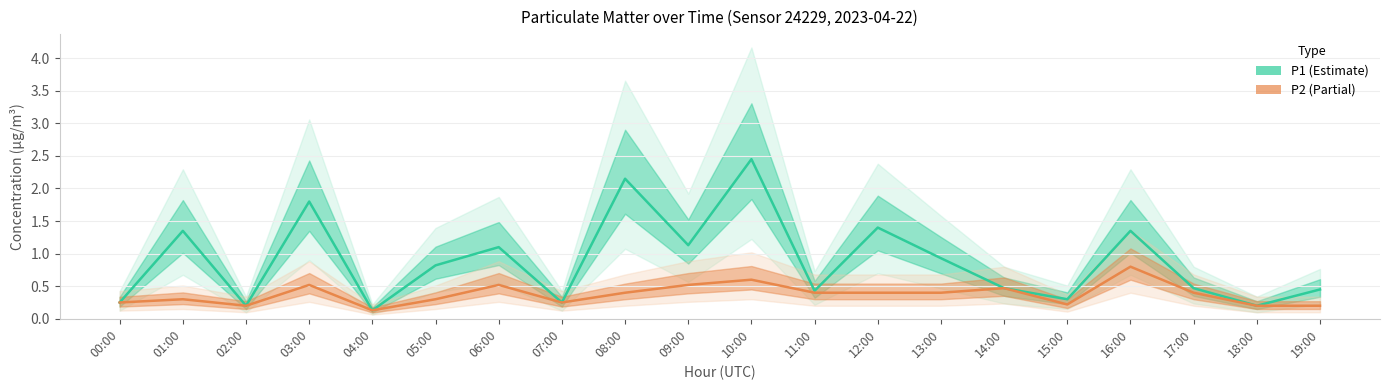

Which series changed the most between 02:00 and 03:00?

P1 (Estimate)